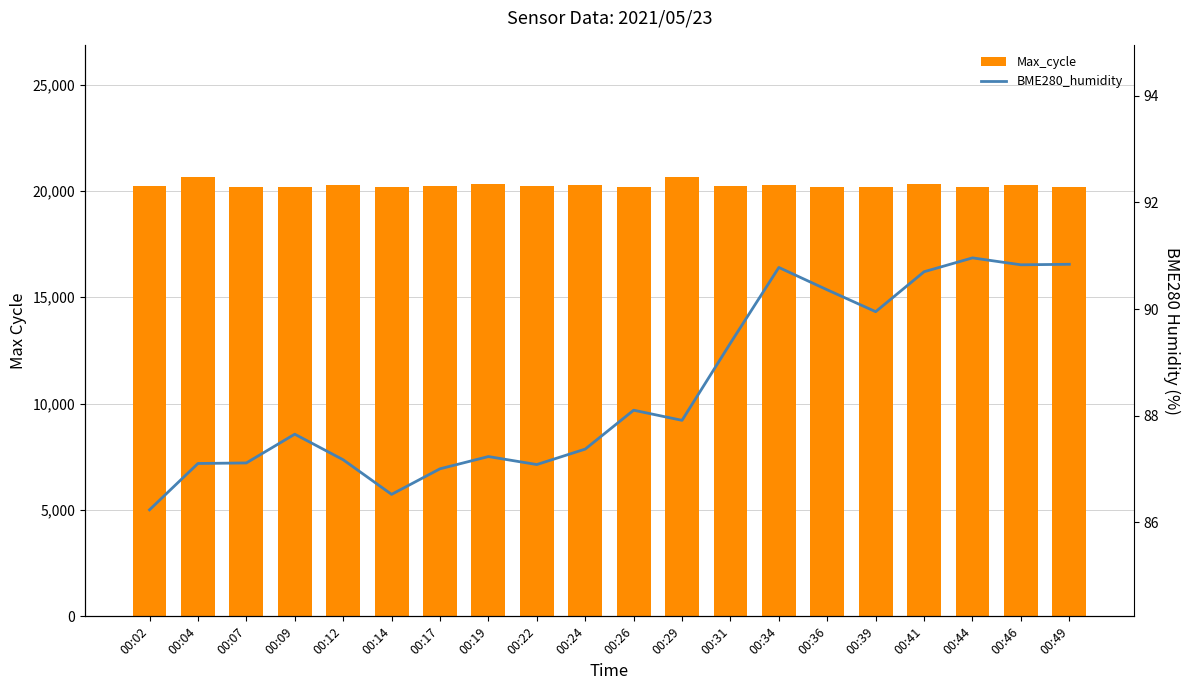

What is the highest value of the BME280_humidity series?

91.0